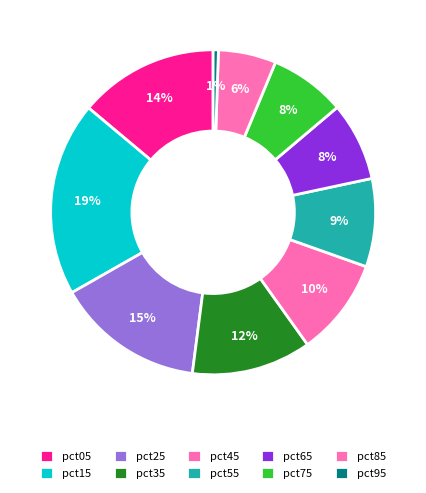

How many segments does this pie chart have?

10